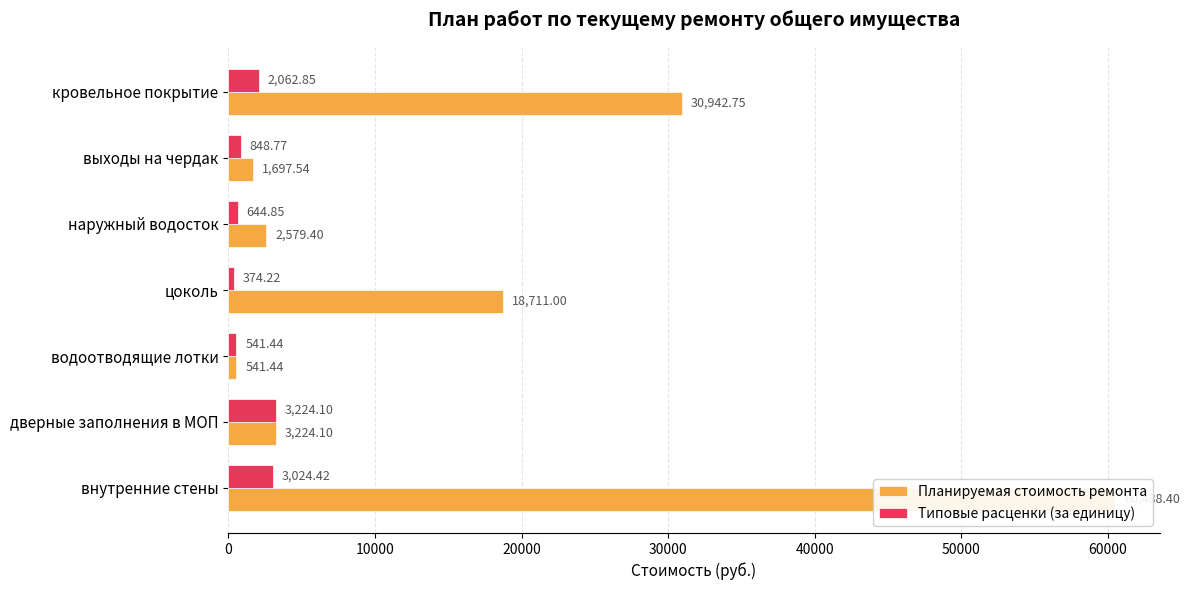

Are the bars horizontal?

Yes